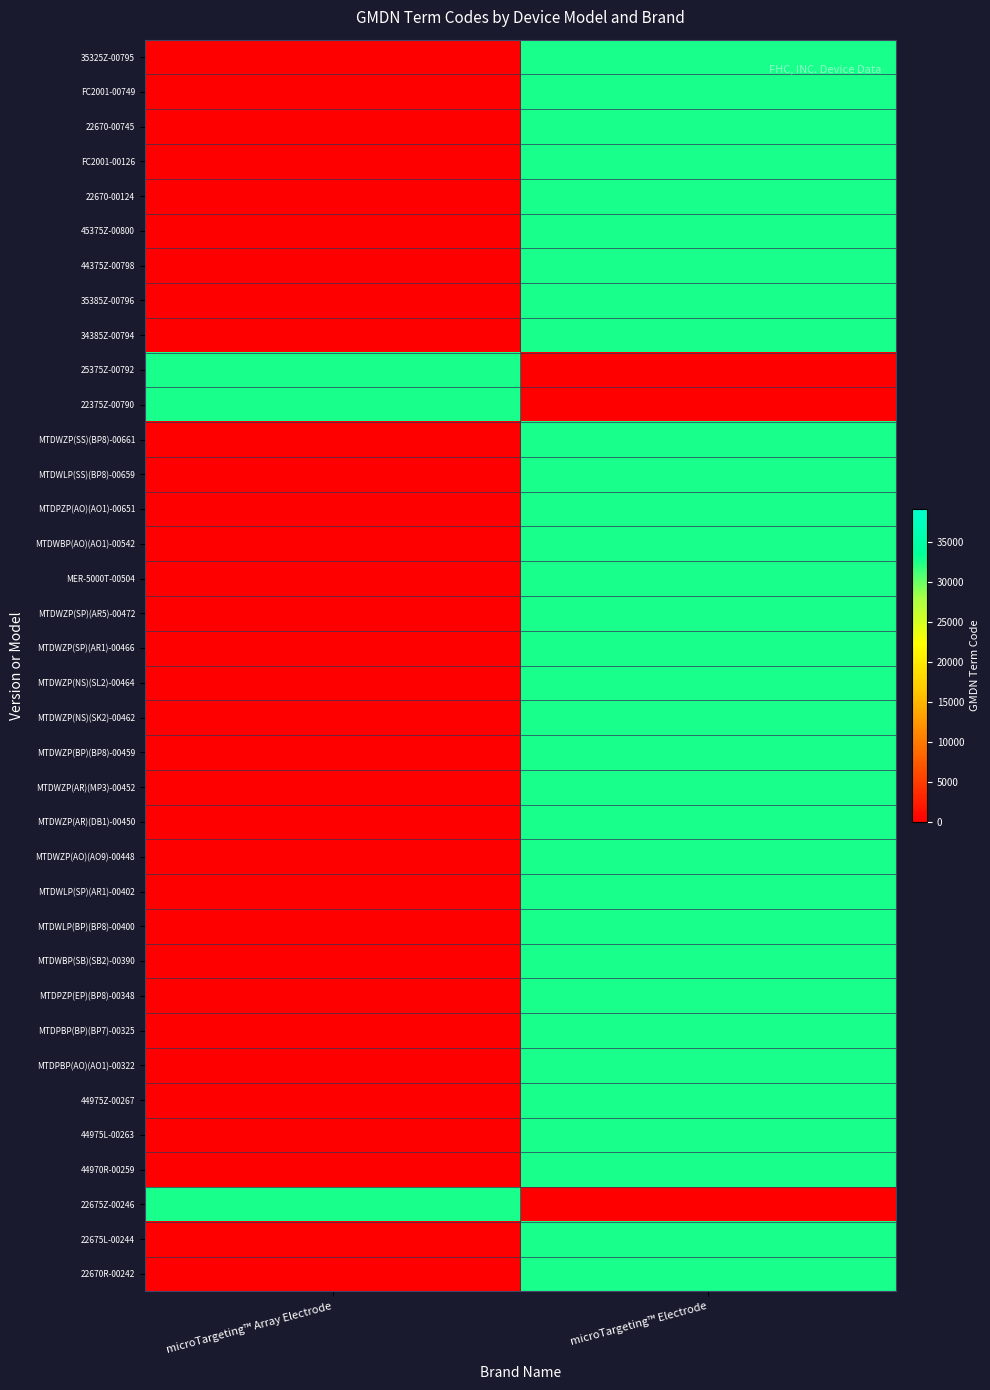

What is the difference between the highest and lowest values at microTargeting™ Array Electrode?

32556